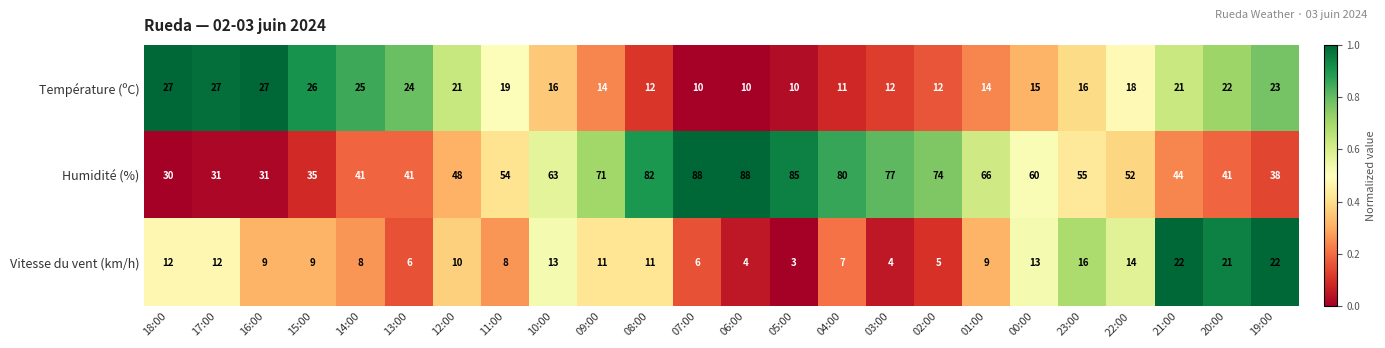

Count the number of data series in this chart.

3